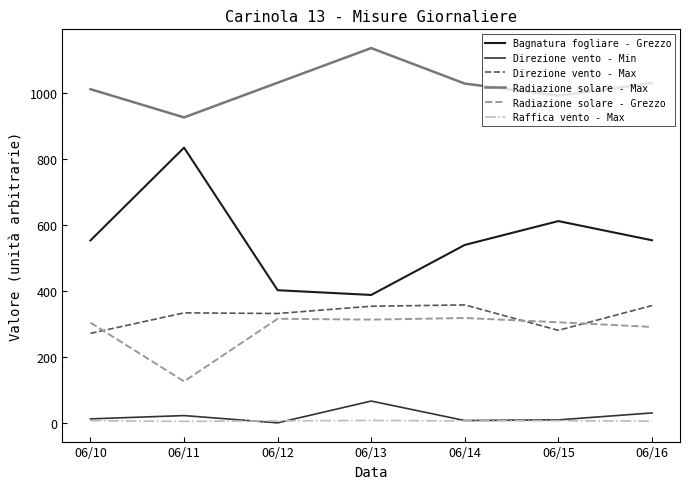

Does the chart display data point markers on the line(s)?

No